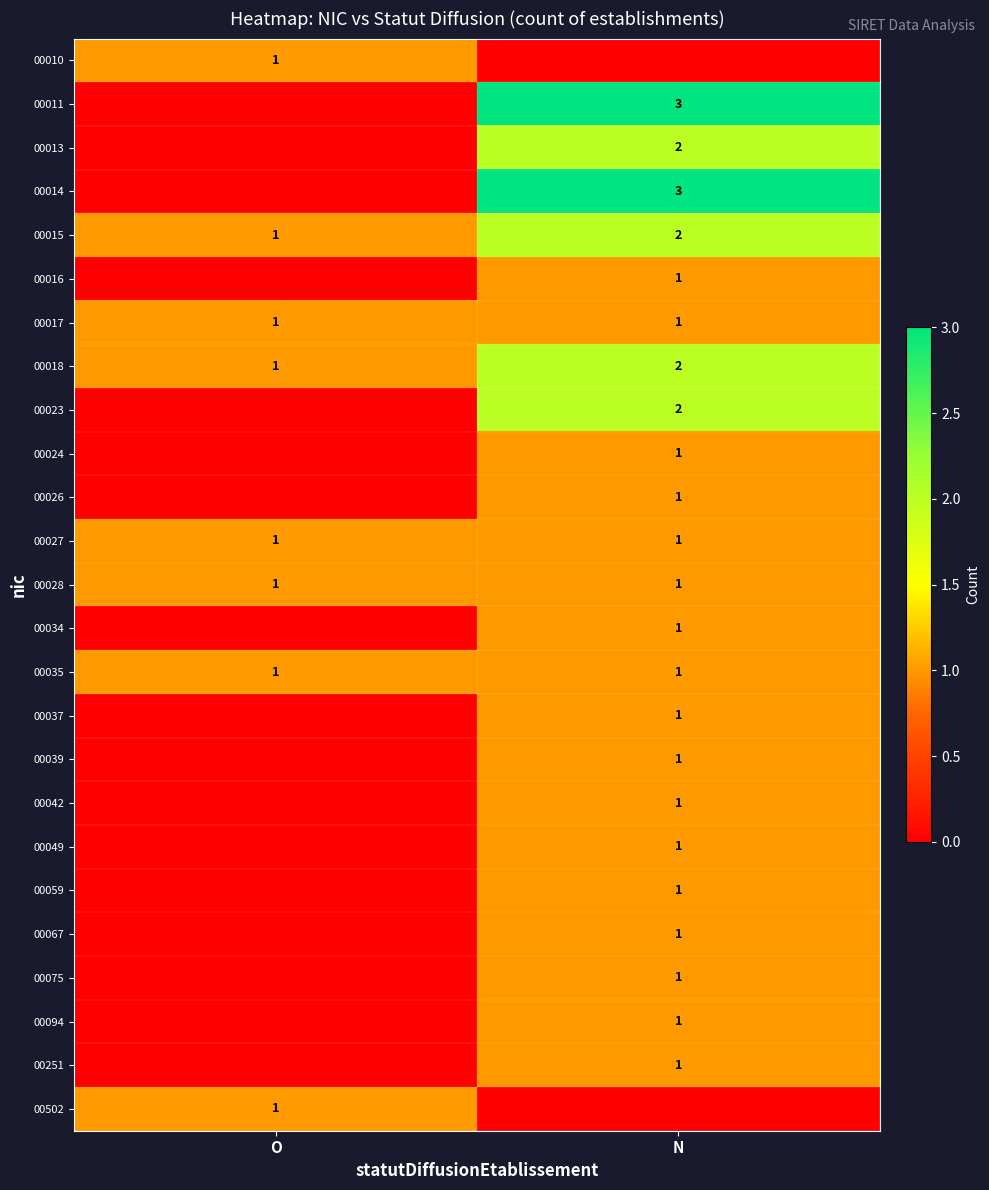

Which category has the lowest value in the 00015 series?

O